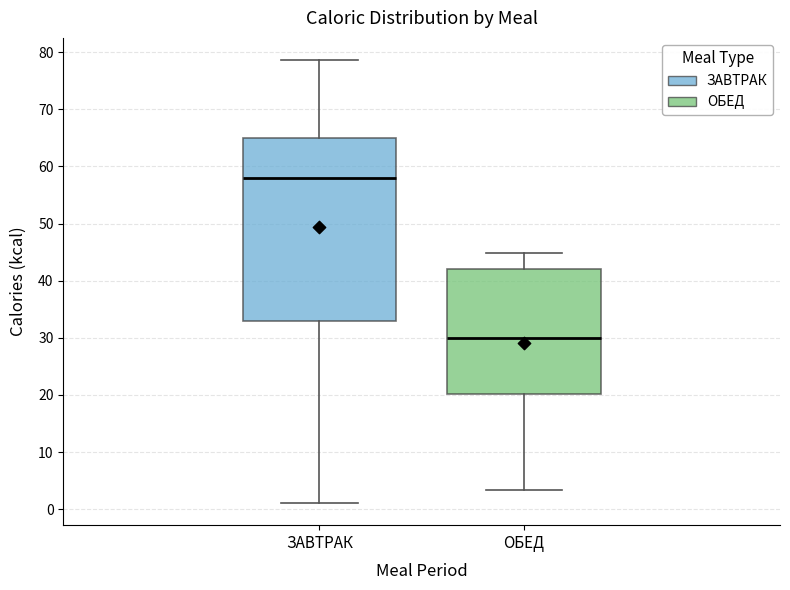

Comparing the boxes themselves (not the whiskers), which one is the tallest?

ЗАВТРАК